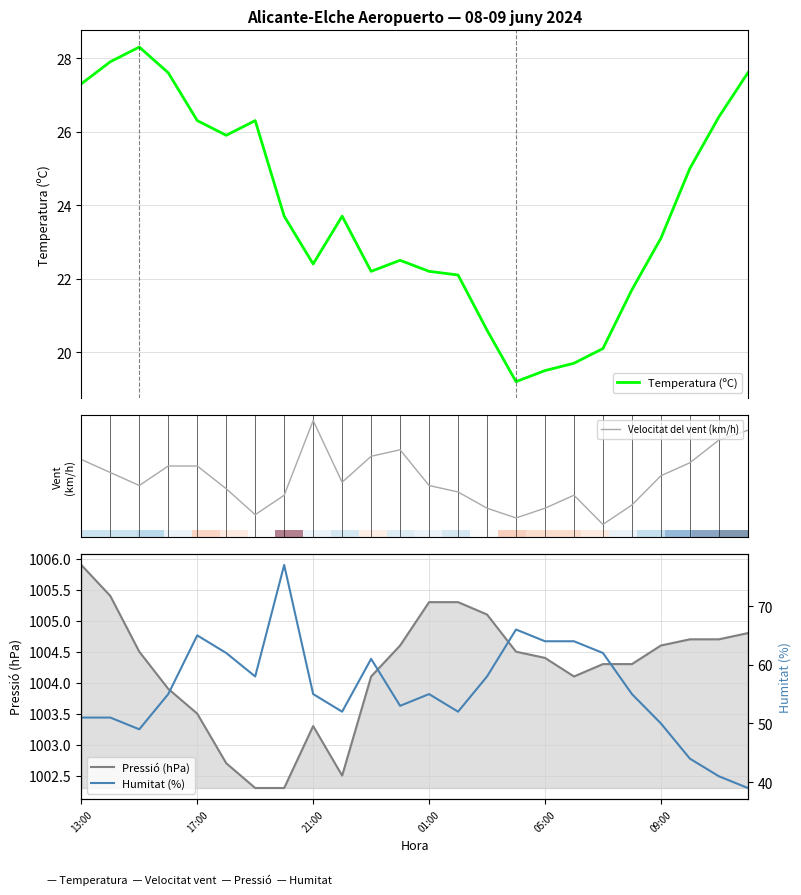

What is the maximum value for Temperatura (ºC)?

28.3